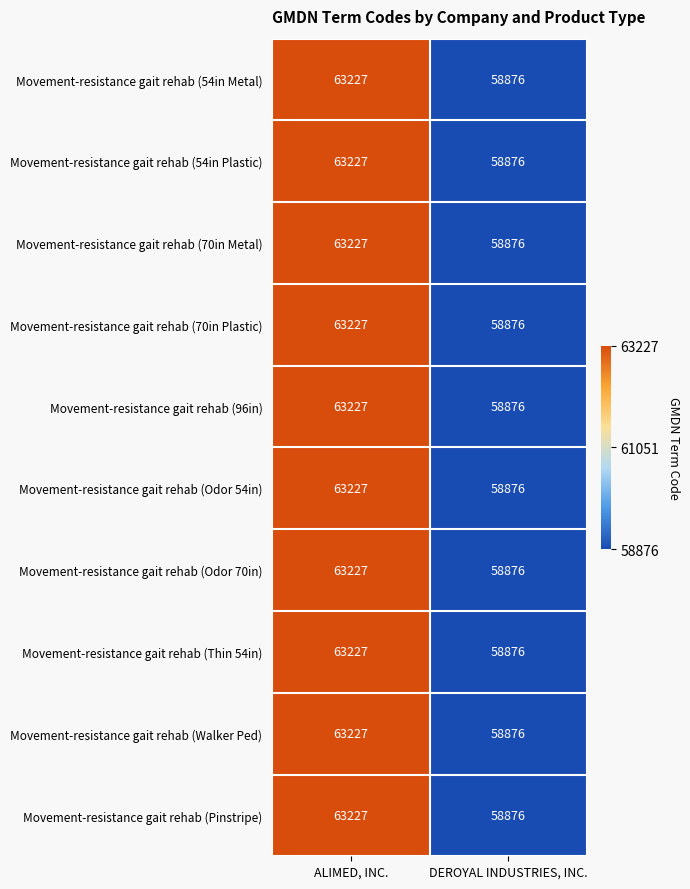

The Movement-resistance gait rehab (70in Metal) series shows 95918 at DEROYAL INDUSTRIES, INC.. True or false?

False